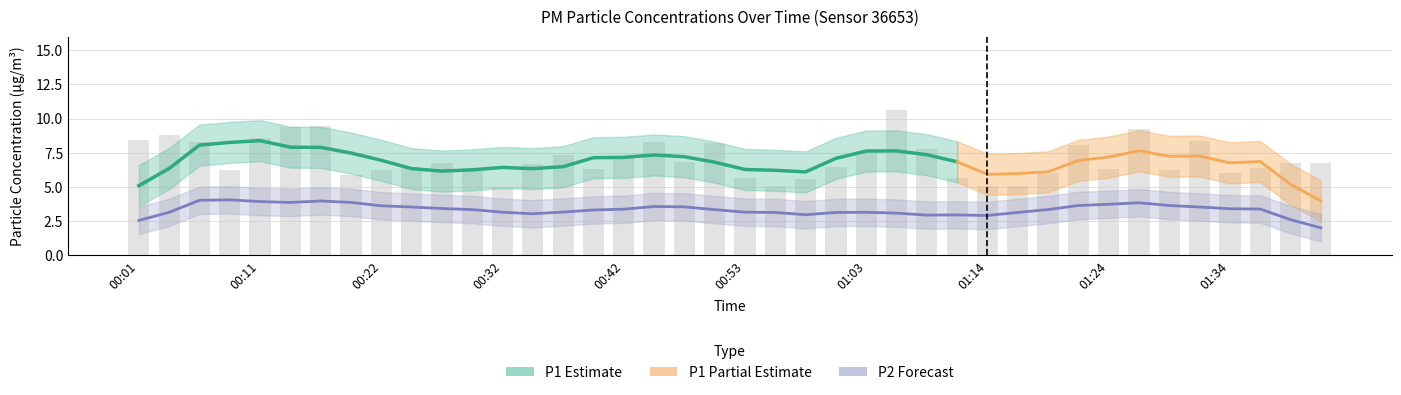

Approximately how many times larger is the value at 01:42 compared to 00:01?

0.8